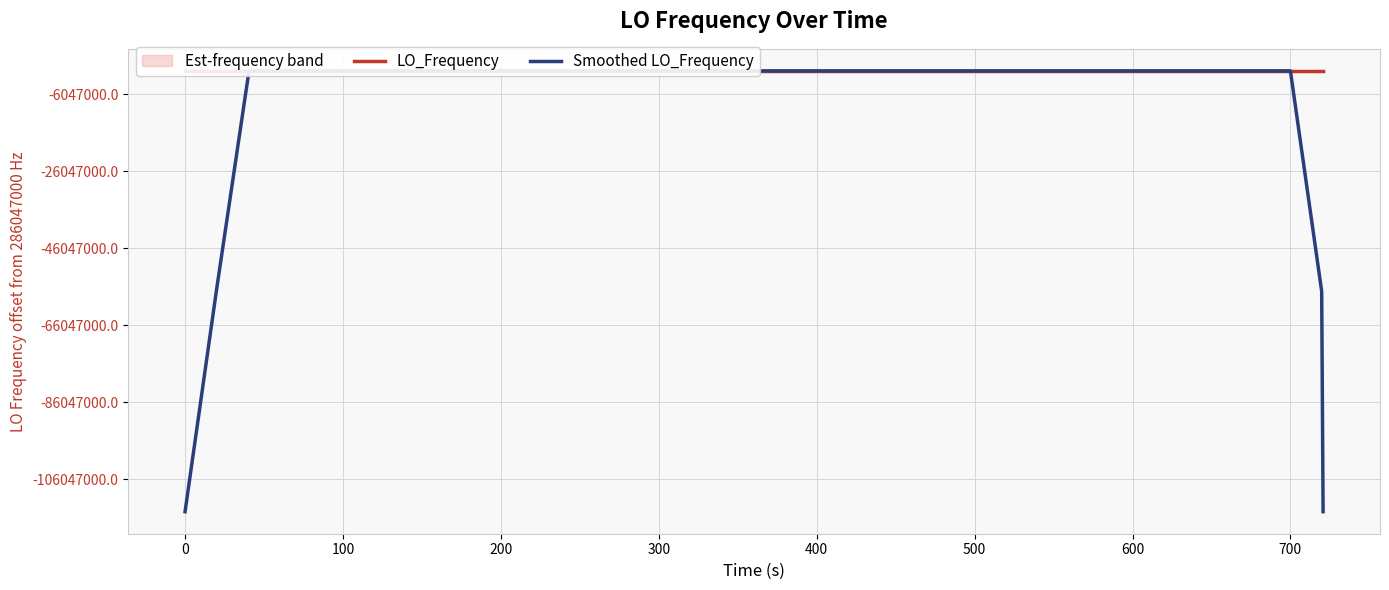

Rank the series by their average value, from lowest to highest.

Smoothed LO_Frequency, LO_Frequency